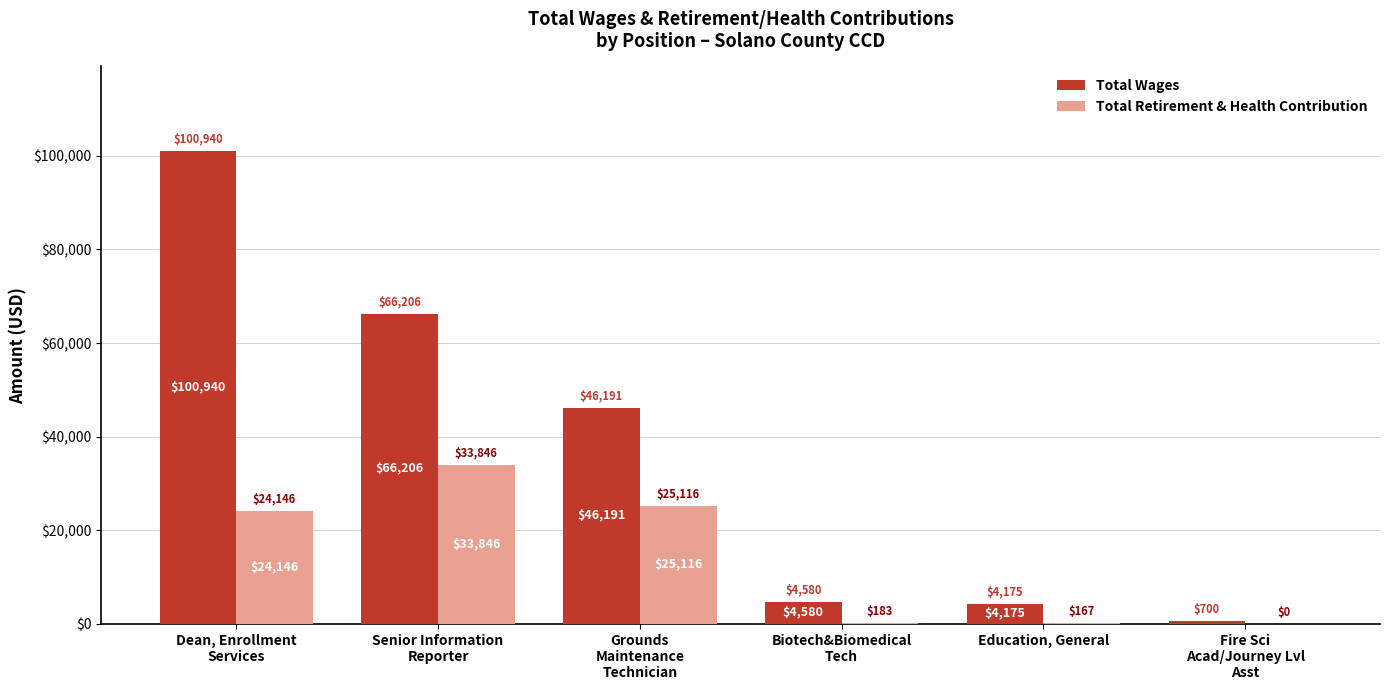

What is the spread (max minus min) of values at Biotech&Biomedical
Tech?

4397